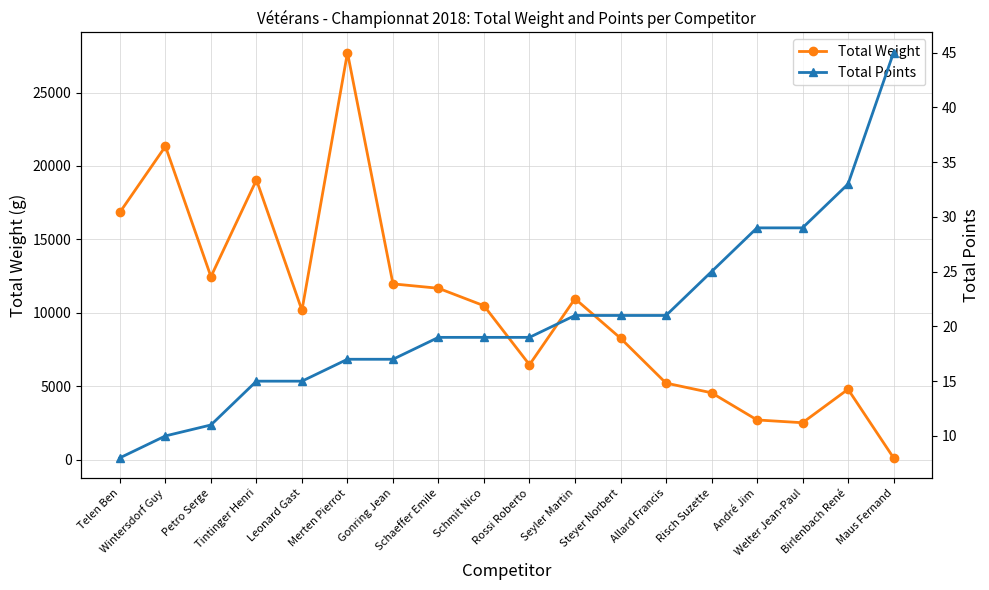

True or false: Total Points and Total Weight intersect in this chart.

False